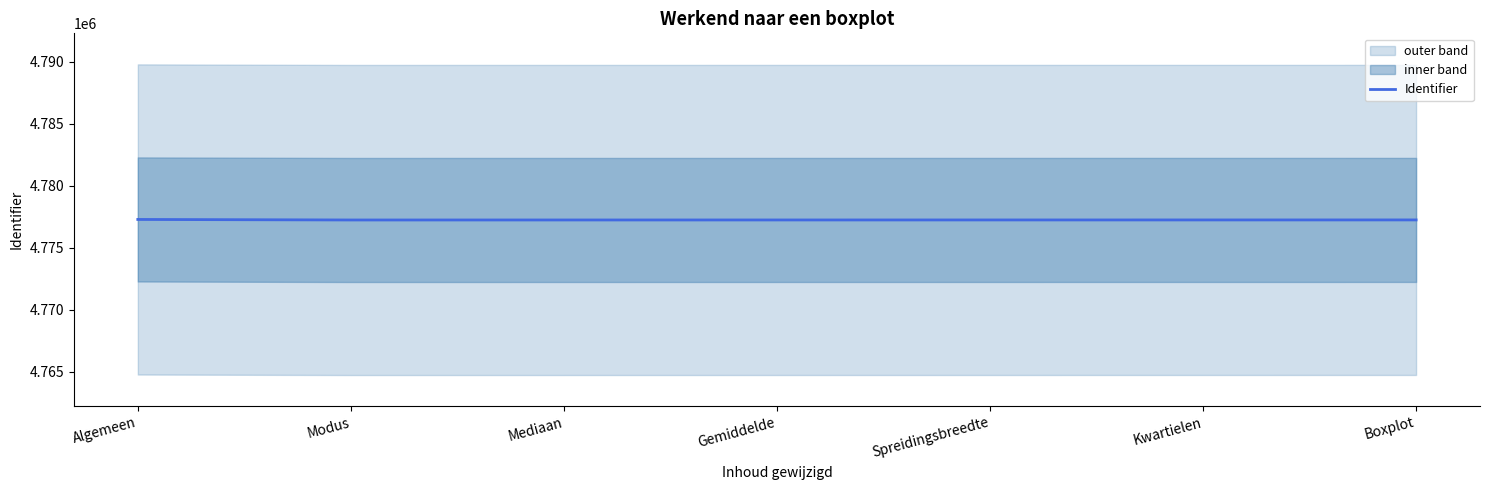

What is the label of the 1st point from the right?

Boxplot